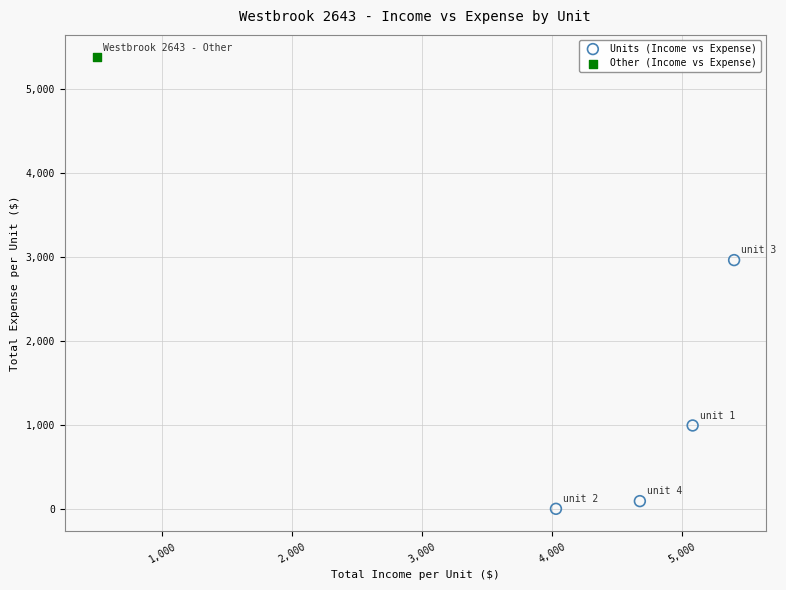

What are all the series names shown in the legend?

Units (Income vs Expense), Other (Income vs Expense)